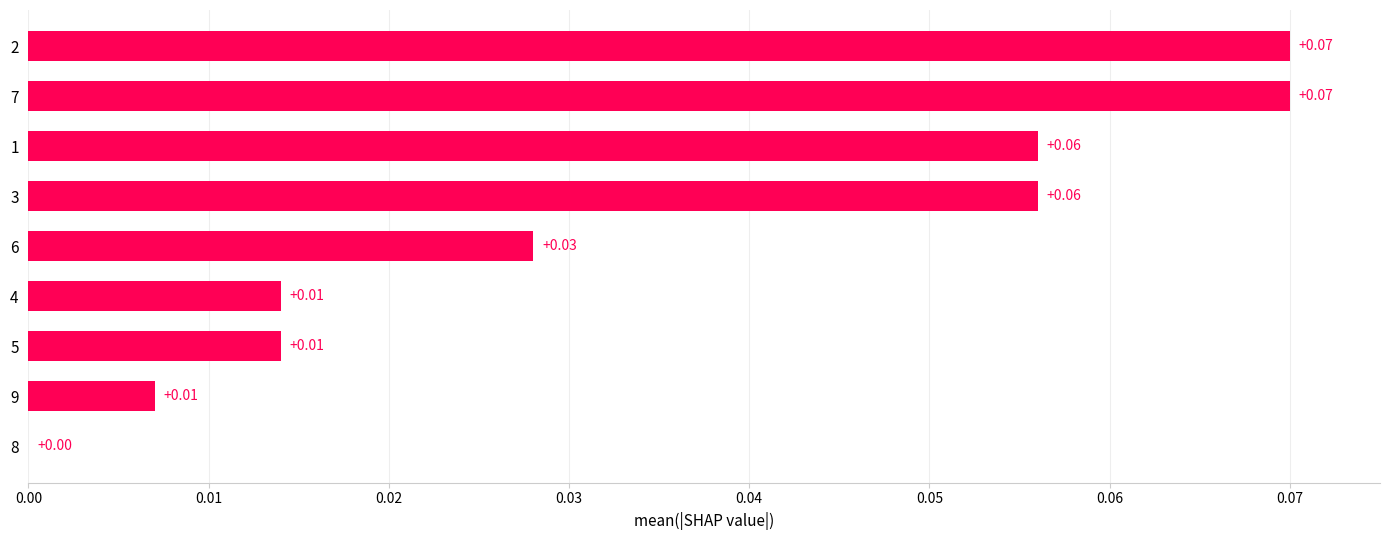

What is the sum of all values?

0.3